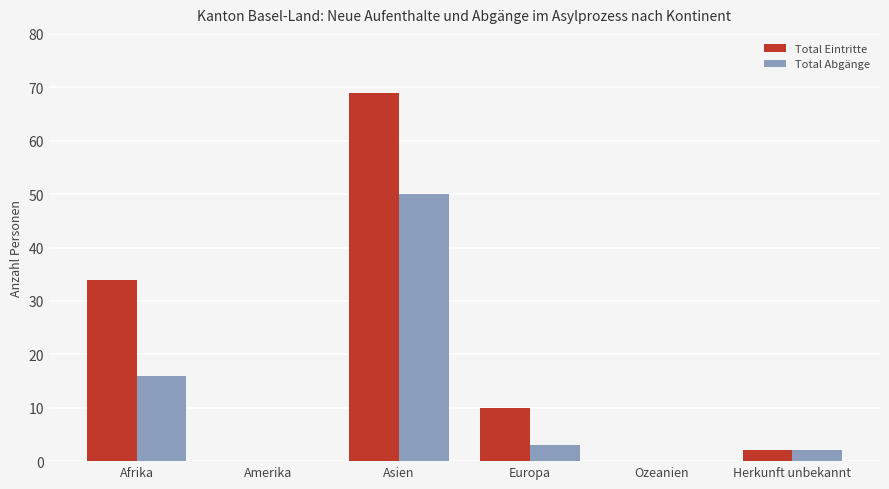

At which label does Total Eintritte first exceed 10?

Afrika